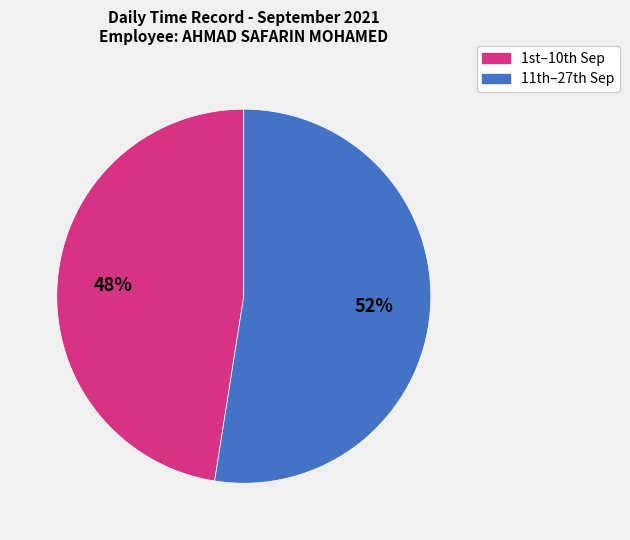

Does any single category account for the majority?

Yes